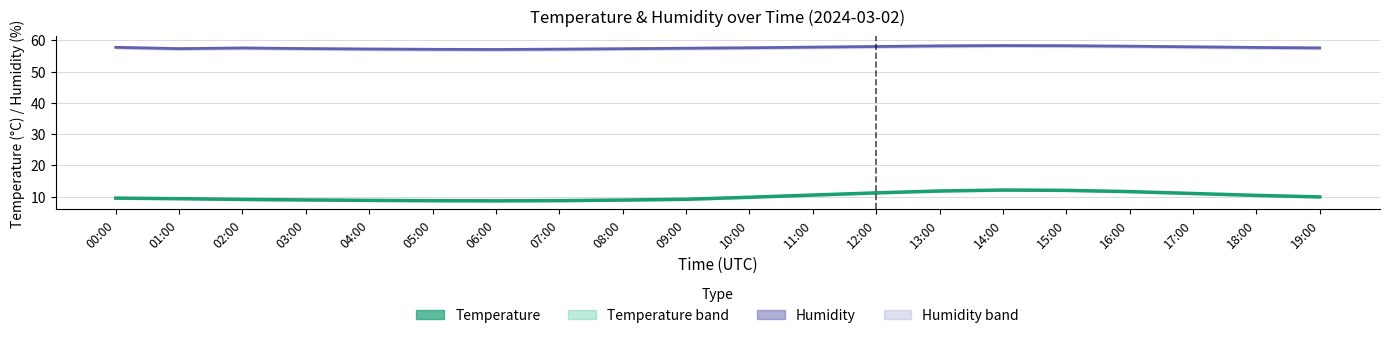

True or false: Humidity has a value of 98.5 at 03:00.

False